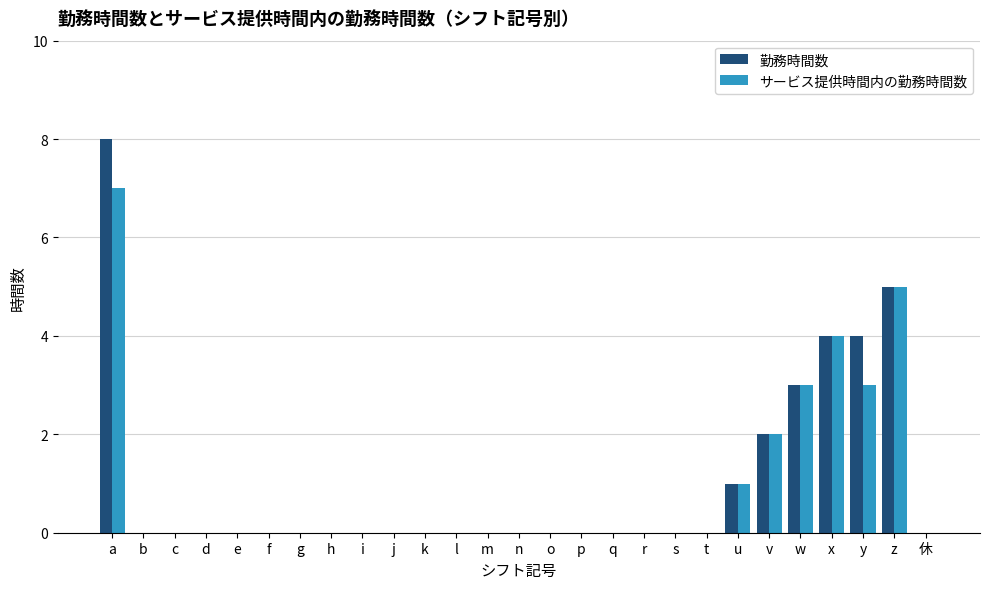

True or false: サービス提供時間内の勤務時間数 has a value of 5 at z.

True